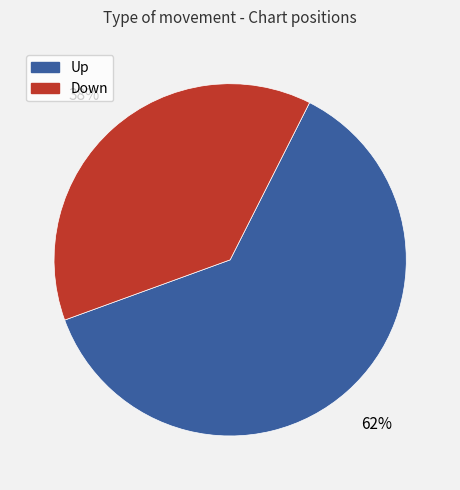

To the nearest percent, what is the difference between the largest and smallest slice percentages?

24%